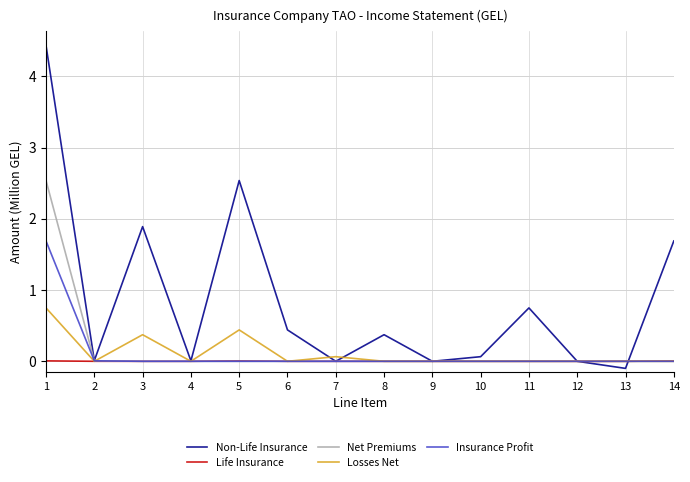

Which category has the lowest value across all series?

13